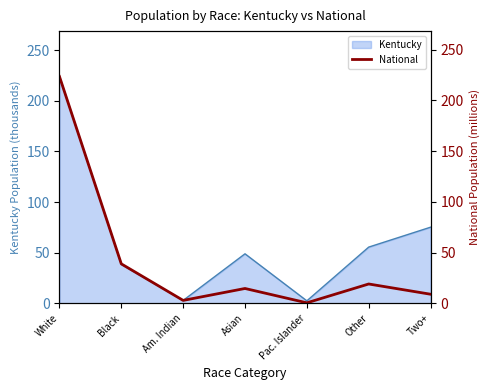

What is the smallest value displayed?

0.5